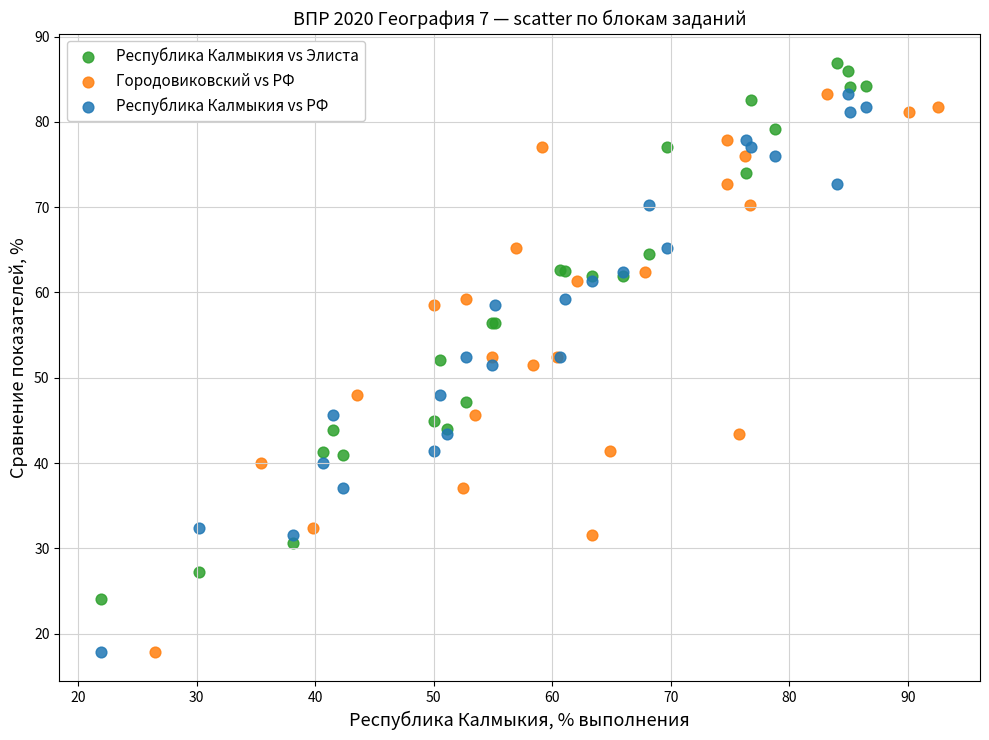

Which series contains the highest Y value?

Республика Калмыкия vs Элиста